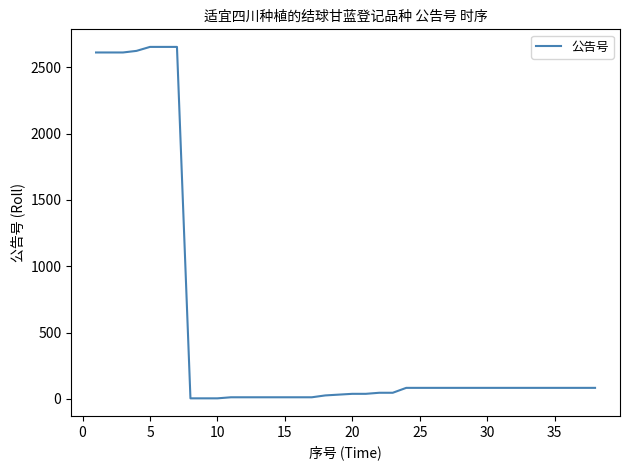

How many series are shown in this chart?

1